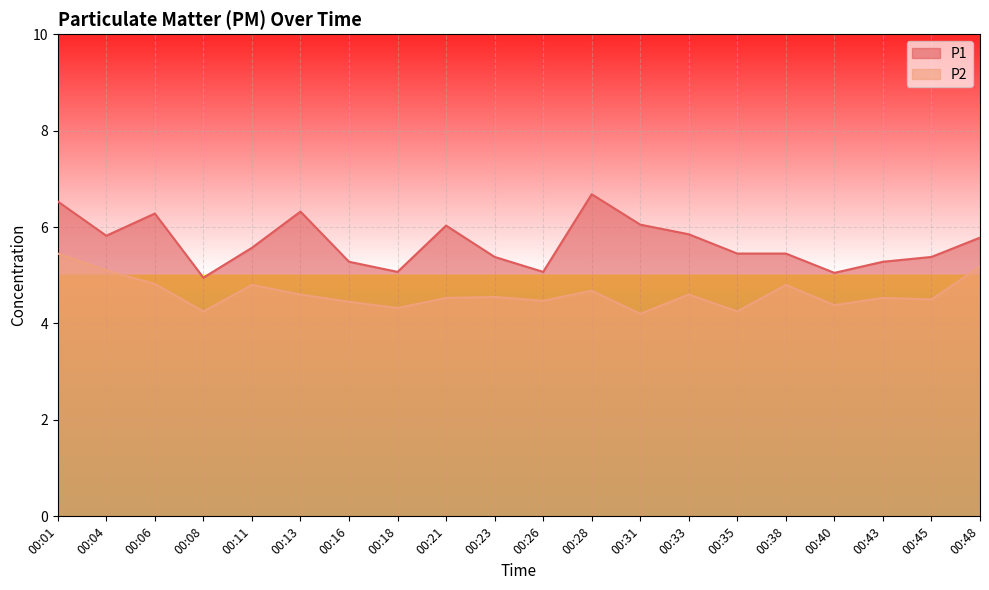

How many categories are shown in the chart?

20